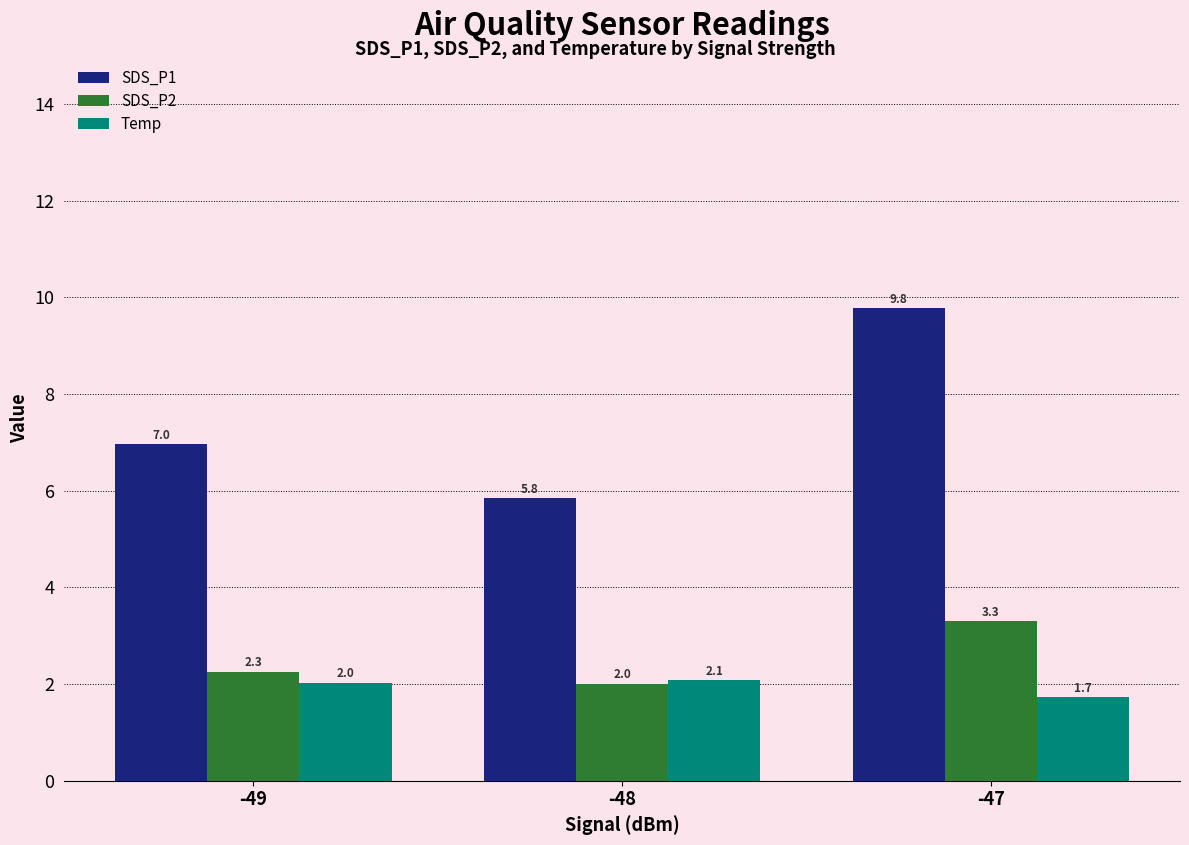

Does the chart contain any negative values?

No